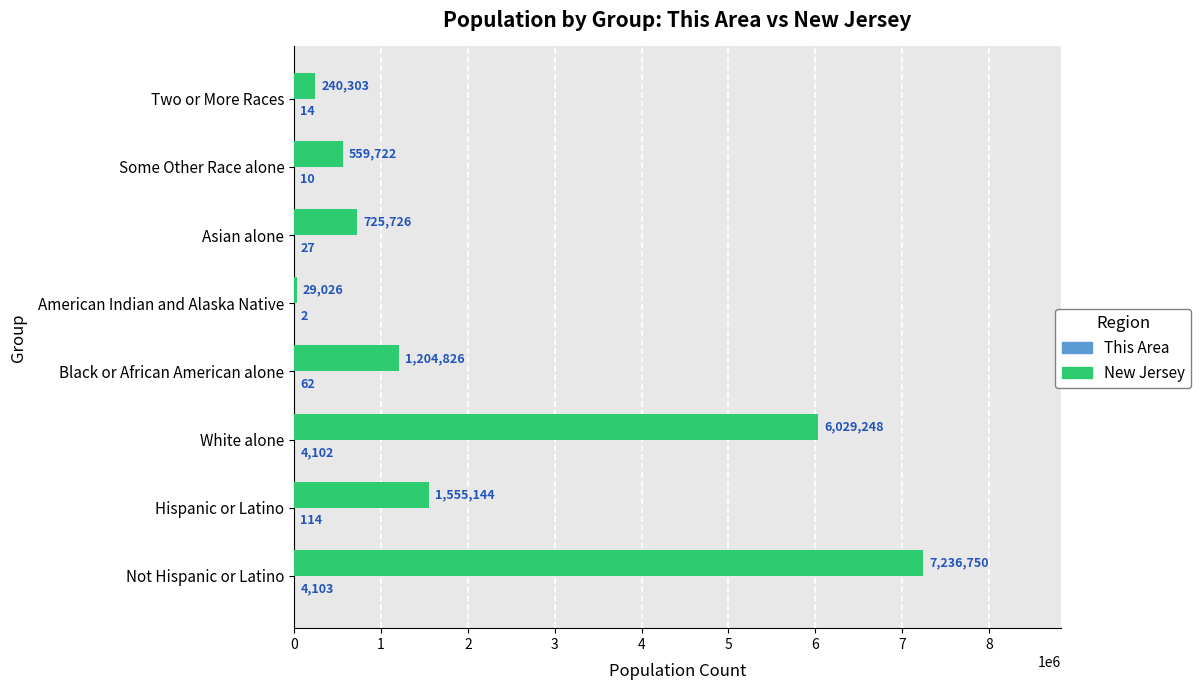

At which category is the sum across all series the highest?

Not Hispanic or Latino